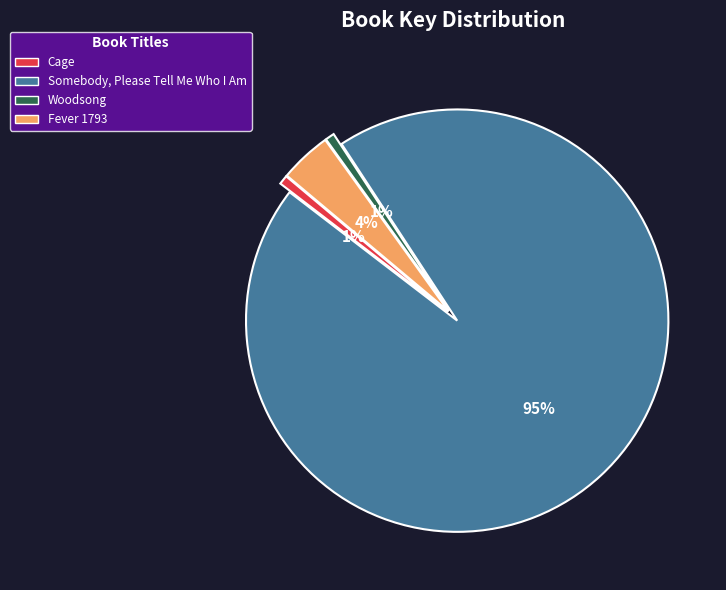

Combined, do Somebody, Please Tell Me Who I Am and Cage account for over 50%?

Yes